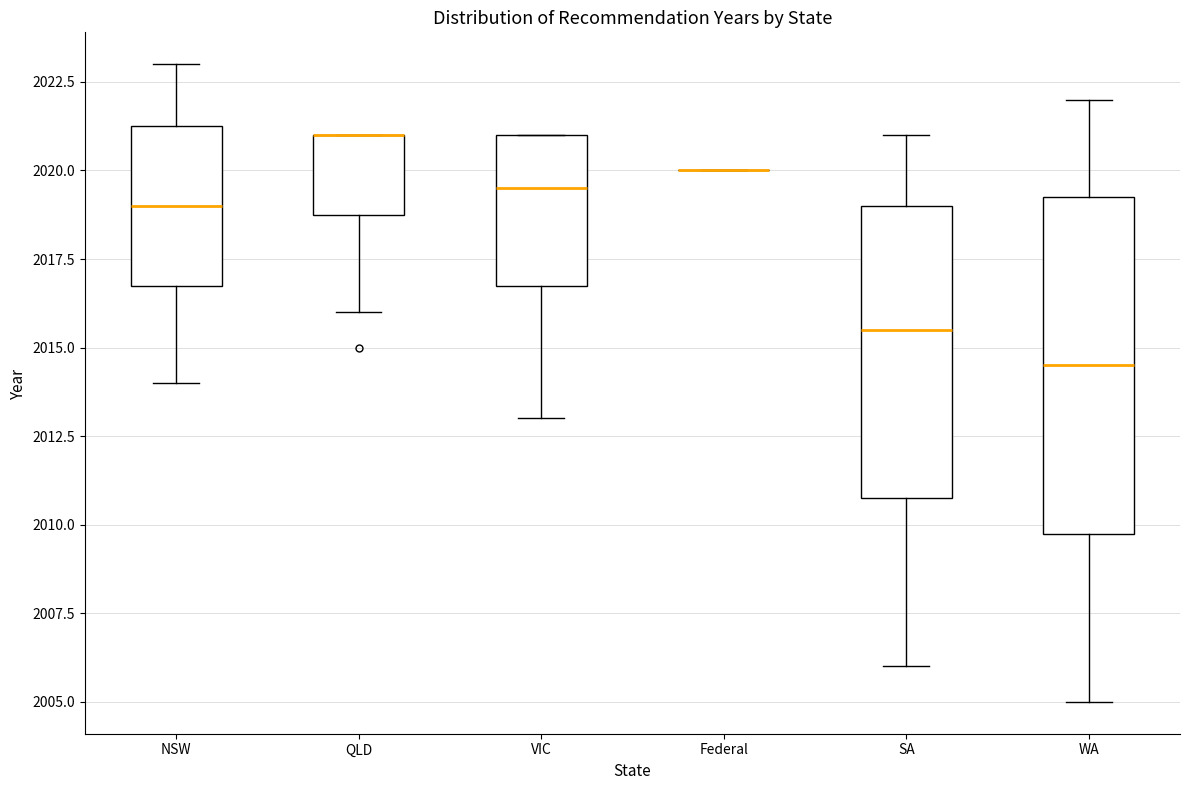

Reading left to right, transcribe this box plot: for each box, give where its median line is, the range the box spans, and where its two whiskers end, as read against the y-axis. The values are not printed on the chart, so give them approximately, as read against the axis.

NSW: median 2019.0, box 2017.0 to 2021.5, whiskers 2014.0 to 2023.0
QLD: median 2021.0 (drawn on the box's upper edge), box 2019.0 to 2021.0, whiskers 2016.0 to 2021.0
VIC: median 2019.5, box 2017.0 to 2021.0, whiskers 2013.0 to 2021.0
Federal: box collapsed to a line at 2020.0, whiskers 2020.0 to 2020.0
SA: median 2015.5, box 2011.0 to 2019.0, whiskers 2006.0 to 2021.0
WA: median 2014.5, box 2010.0 to 2019.5, whiskers 2005.0 to 2022.0